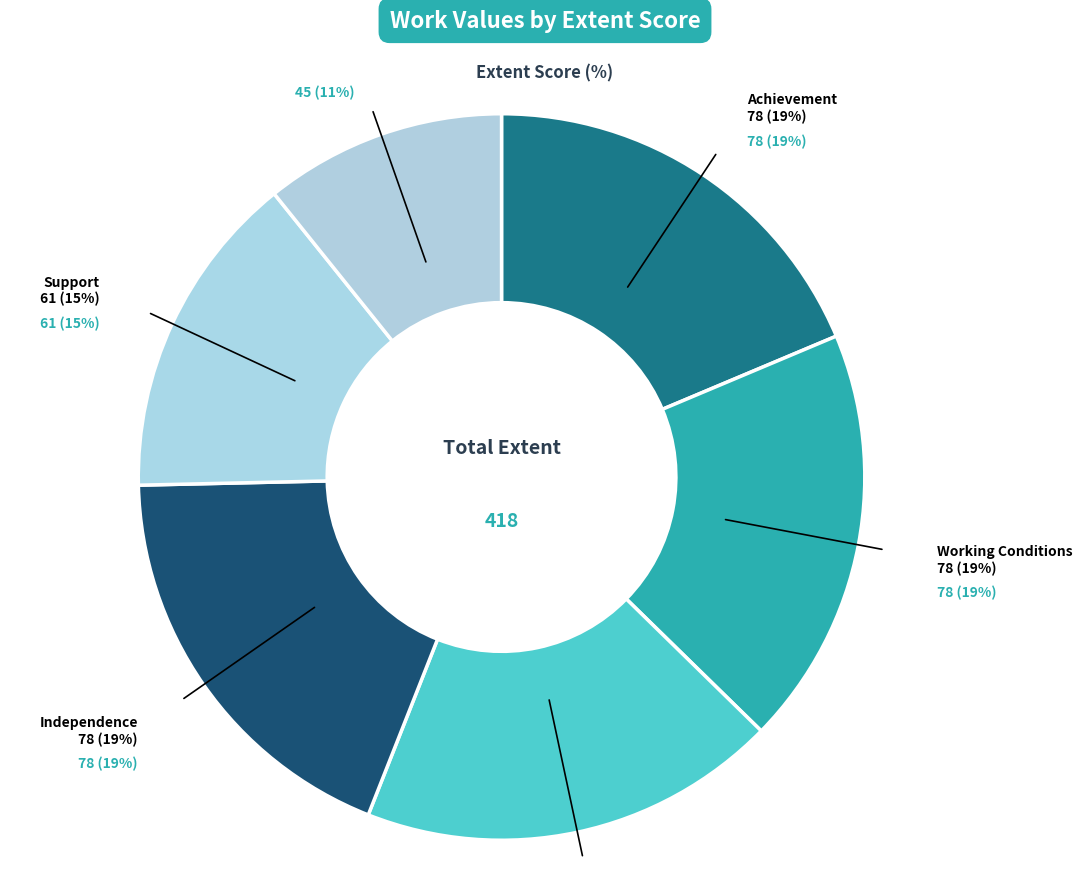

Which category has the biggest portion of the pie?

Achievement